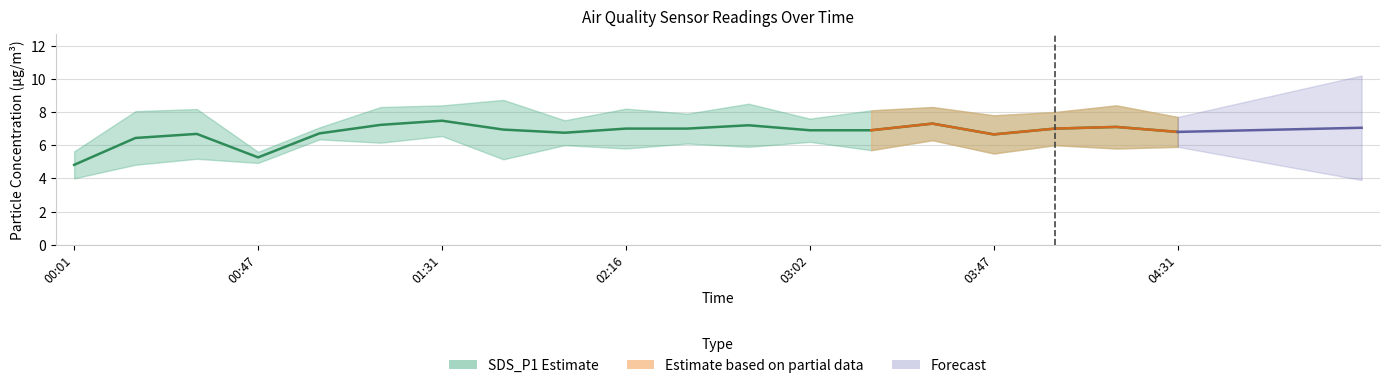

At which category does the chart reach its minimum across all series?

00:01